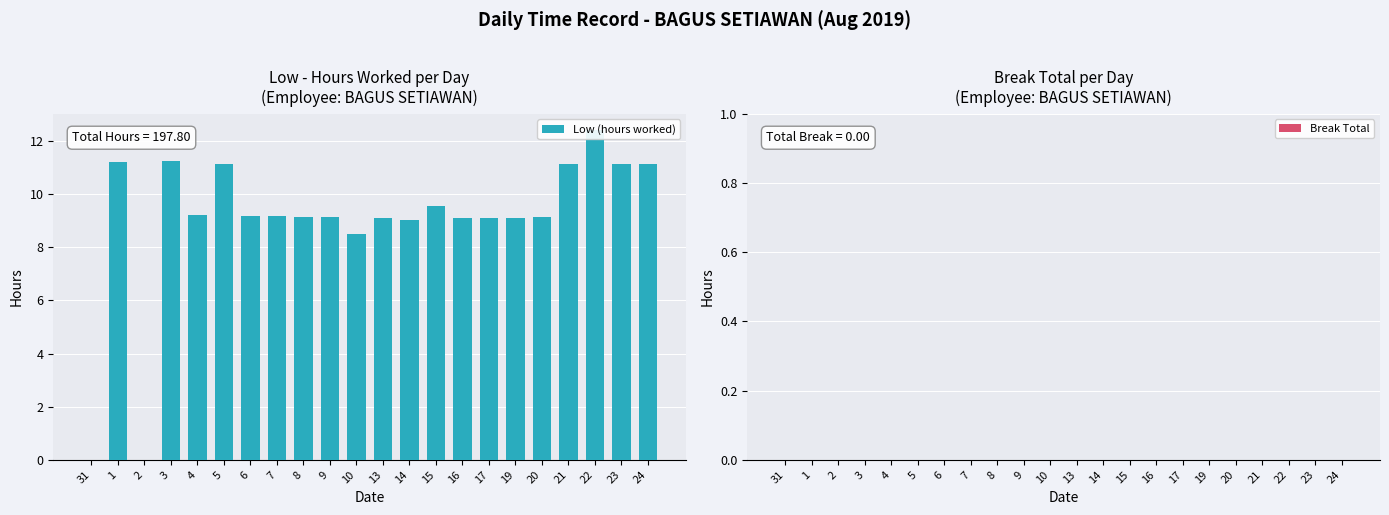

Between 8 and 19, which is larger?

8